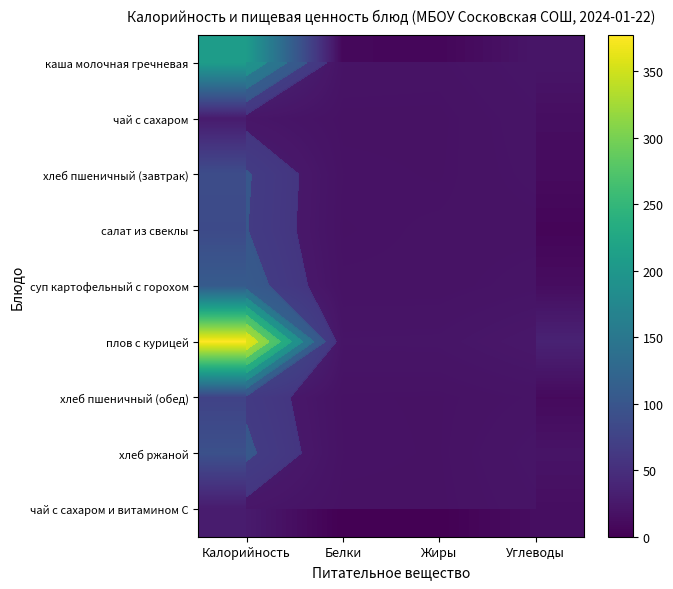

What is the maximum value shown in the chart?

377